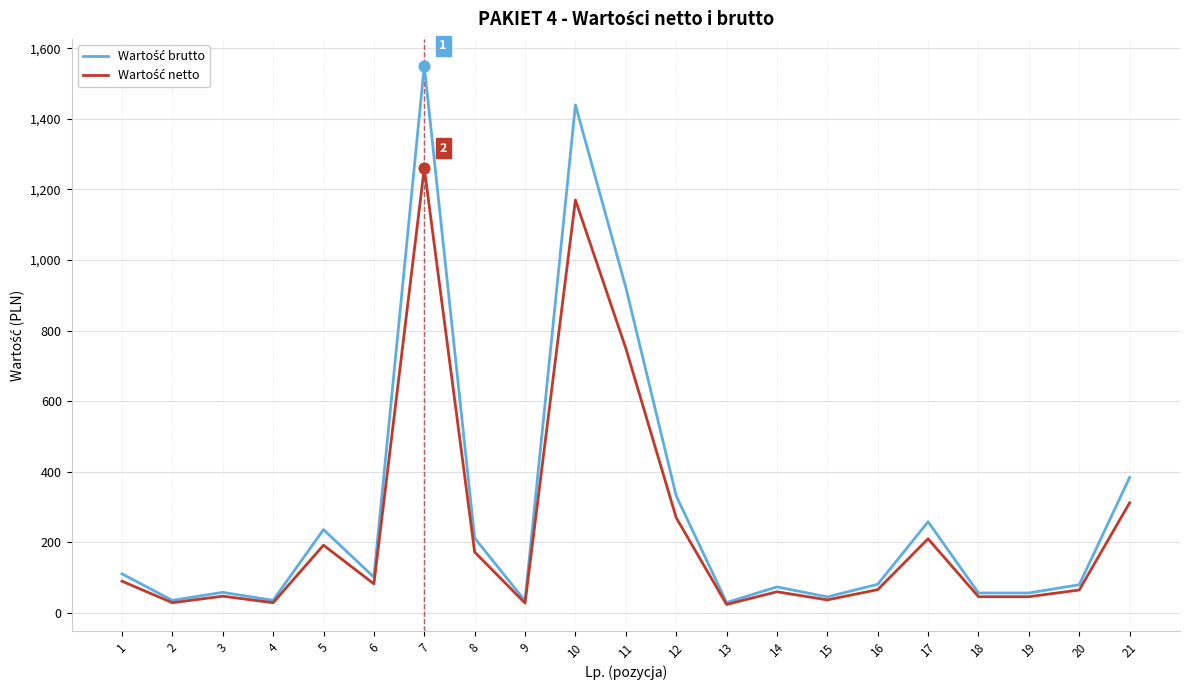

At which category is the sum across all series the highest?

7